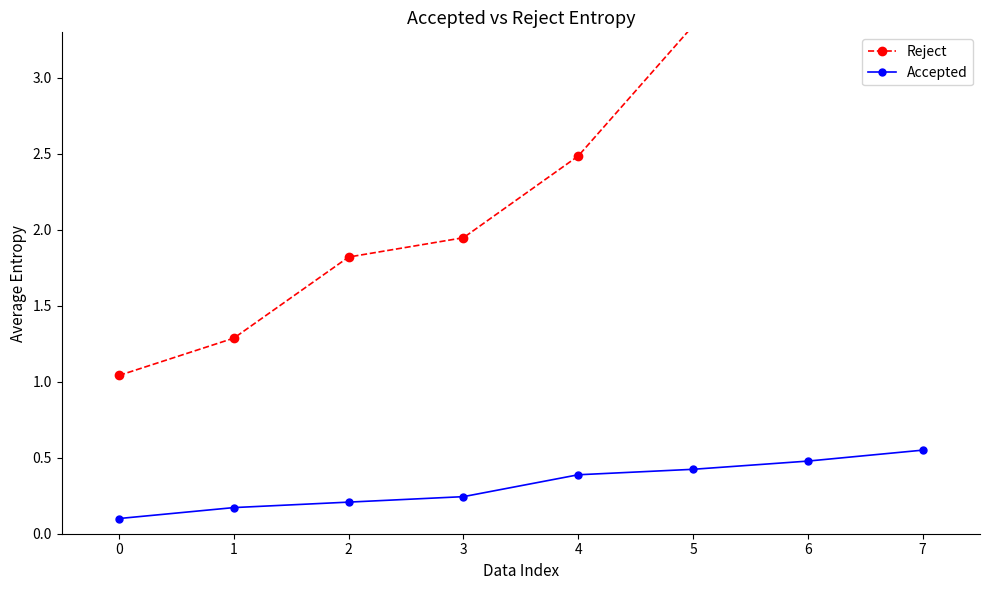

What is the average value of the Reject series?

2.4